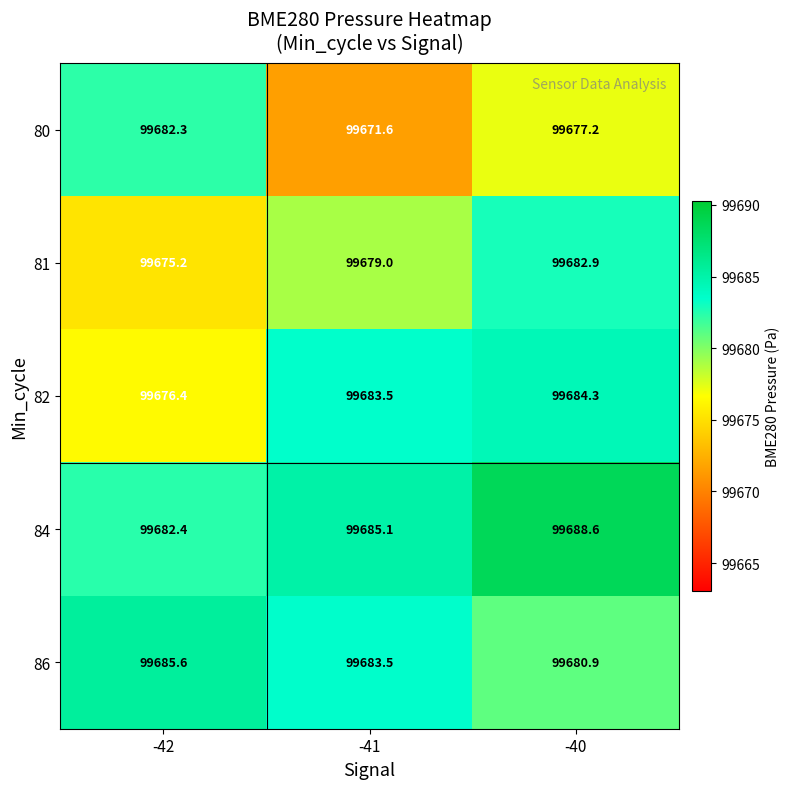

What is the greatest value displayed?

99688.6